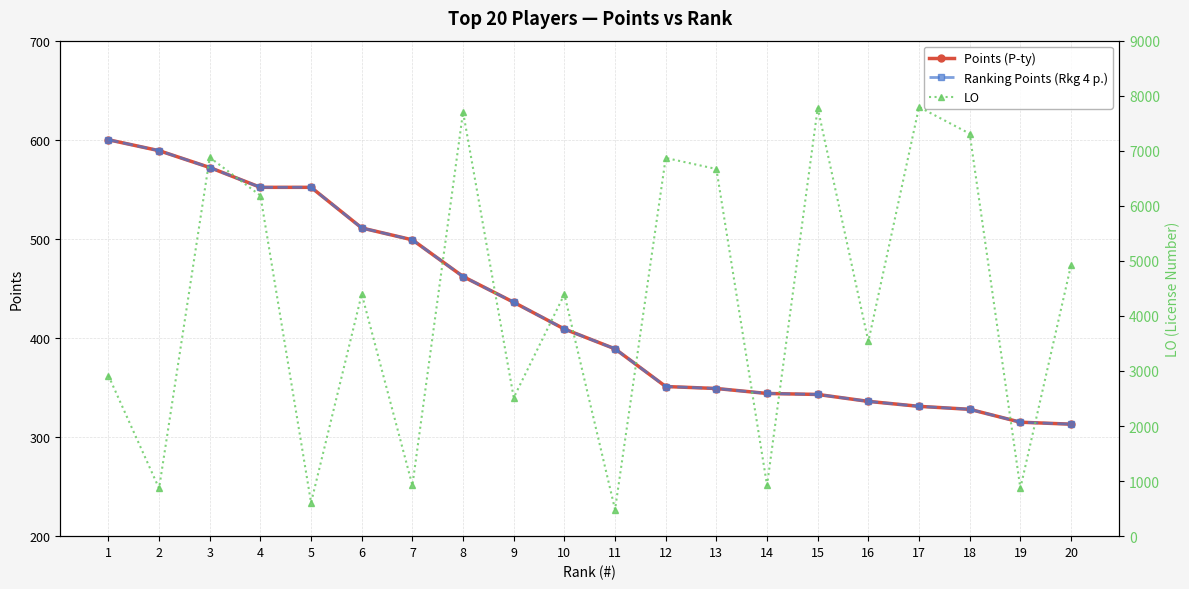

At which label does LO first exceed 4398?

3